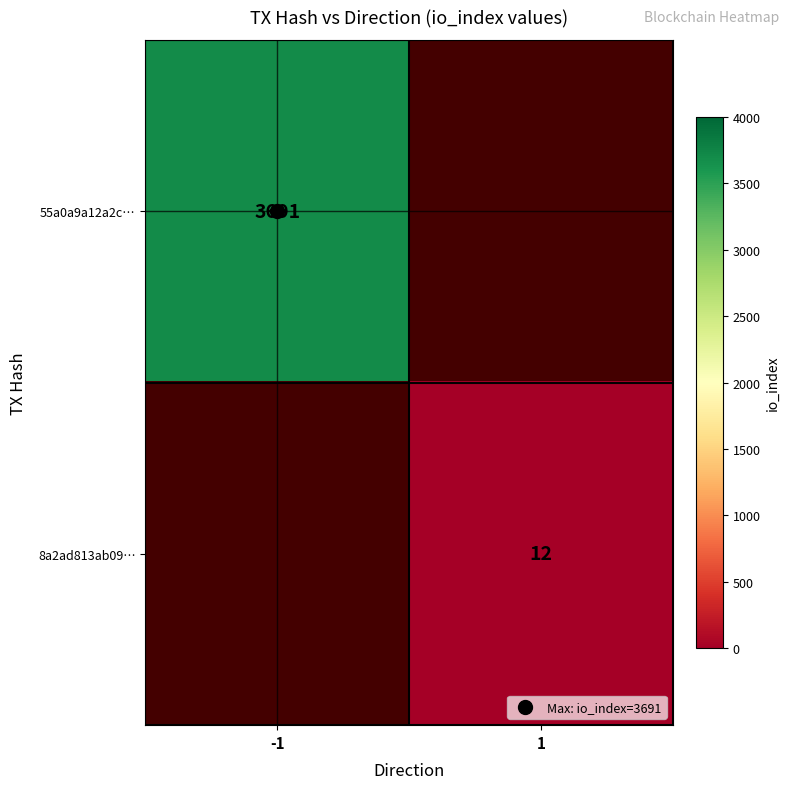

The value of 8a2ad813ab09… at 1 is 20.7. True or false?

False